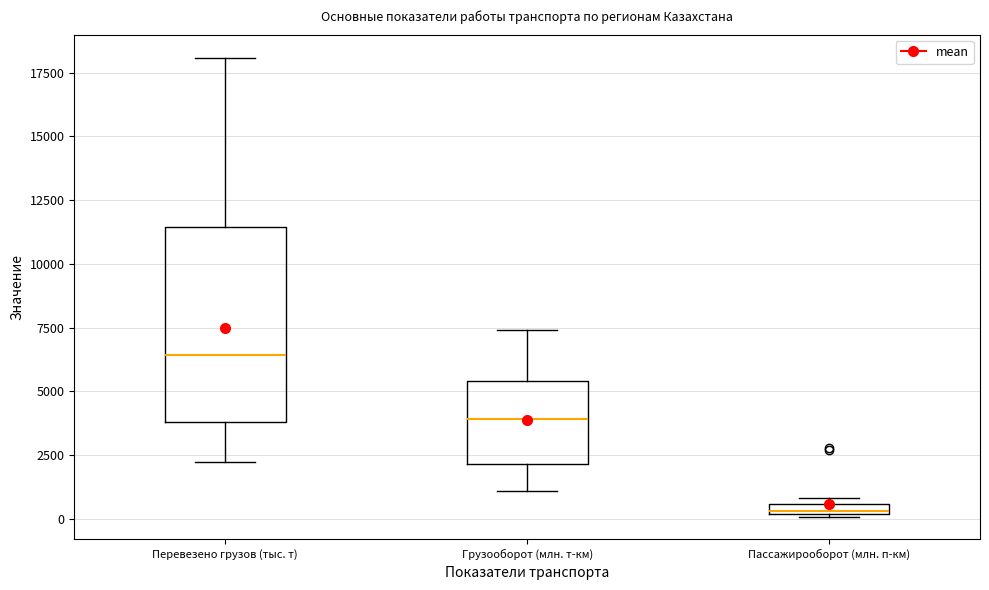

Which box has the lowest median line?

Пассажирооборот (млн. п-км)